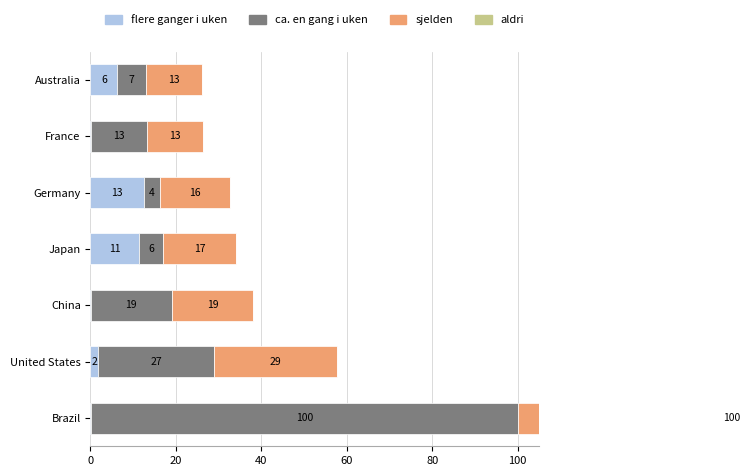

What is the value of the ca. en gang i uken bar at the 1st from the left?

99.9